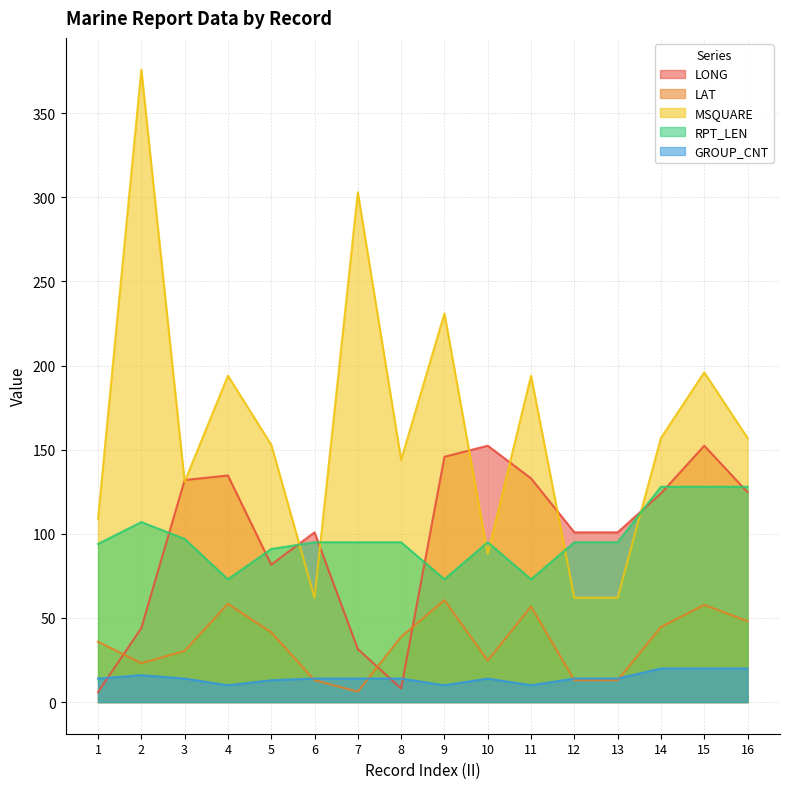

At which label does MSQUARE reach its peak?

2